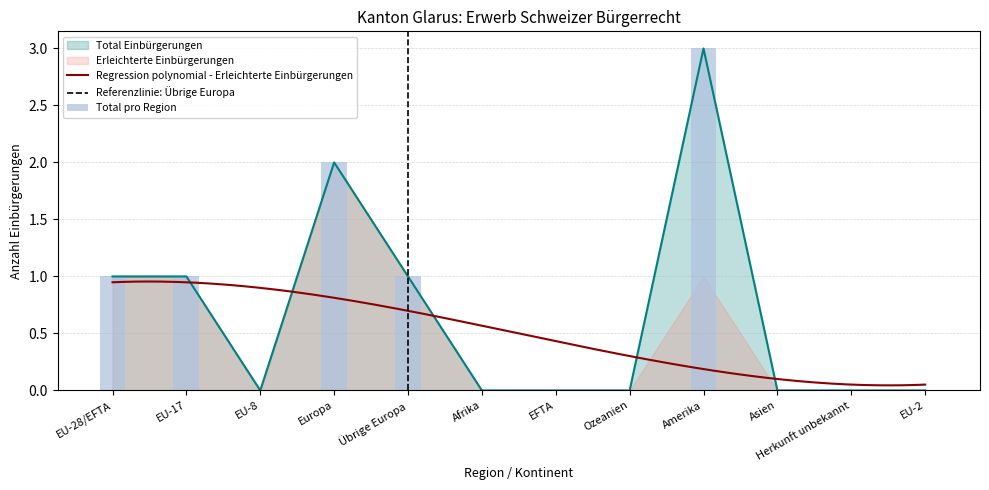

Which series has the largest total across all categories?

Total Einbürgerungen